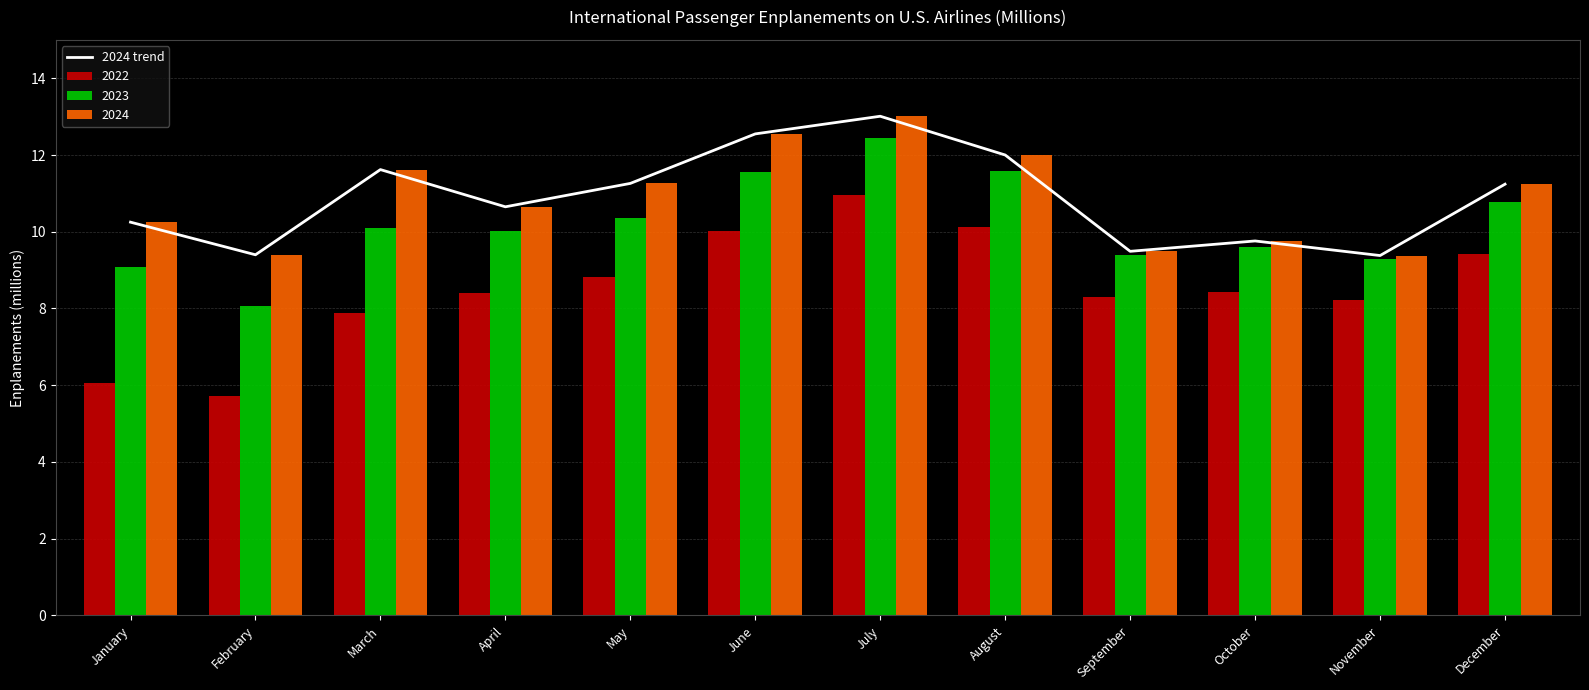

Is it true that the value at January is 18.1?

False